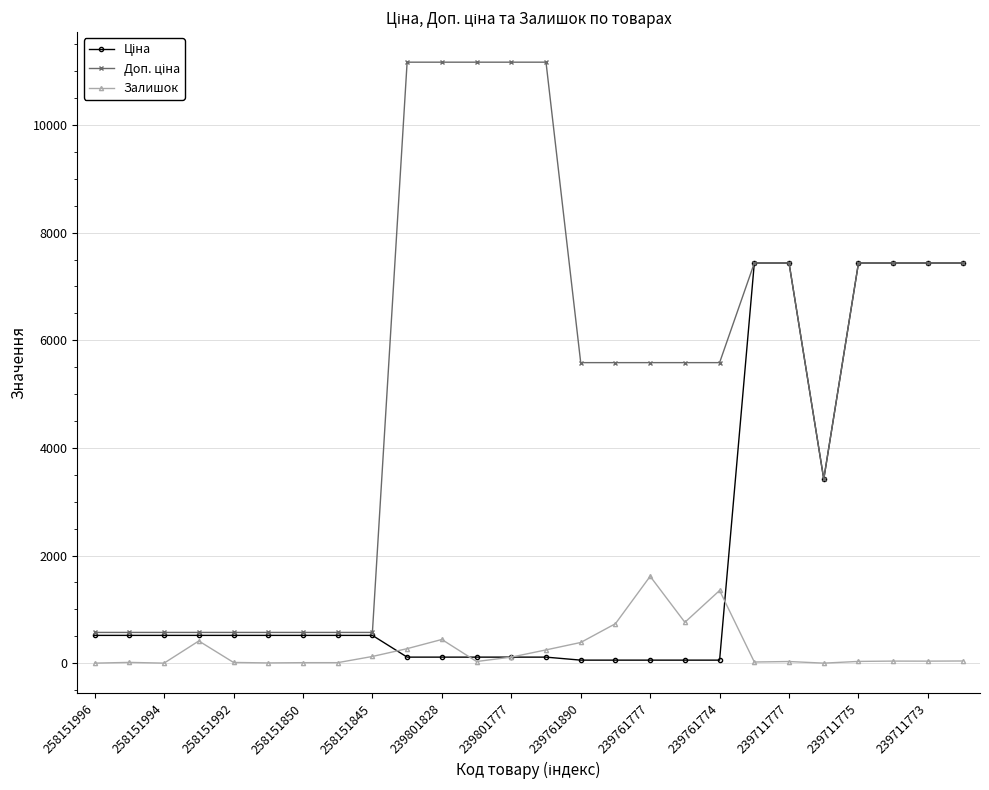

What is the value of the Залишок point at the 16th from the left?

733.0